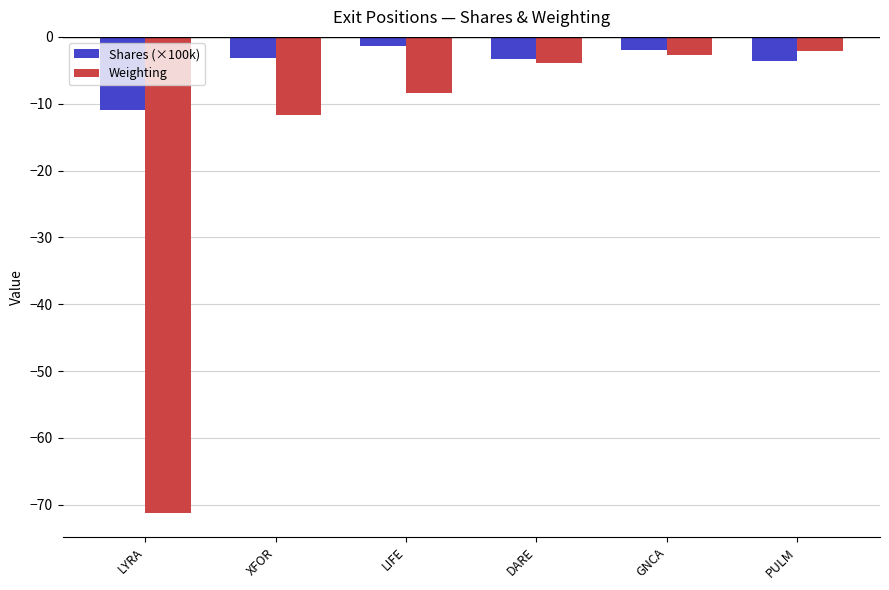

What are all the series names shown in the legend?

Shares (×100k), Weighting